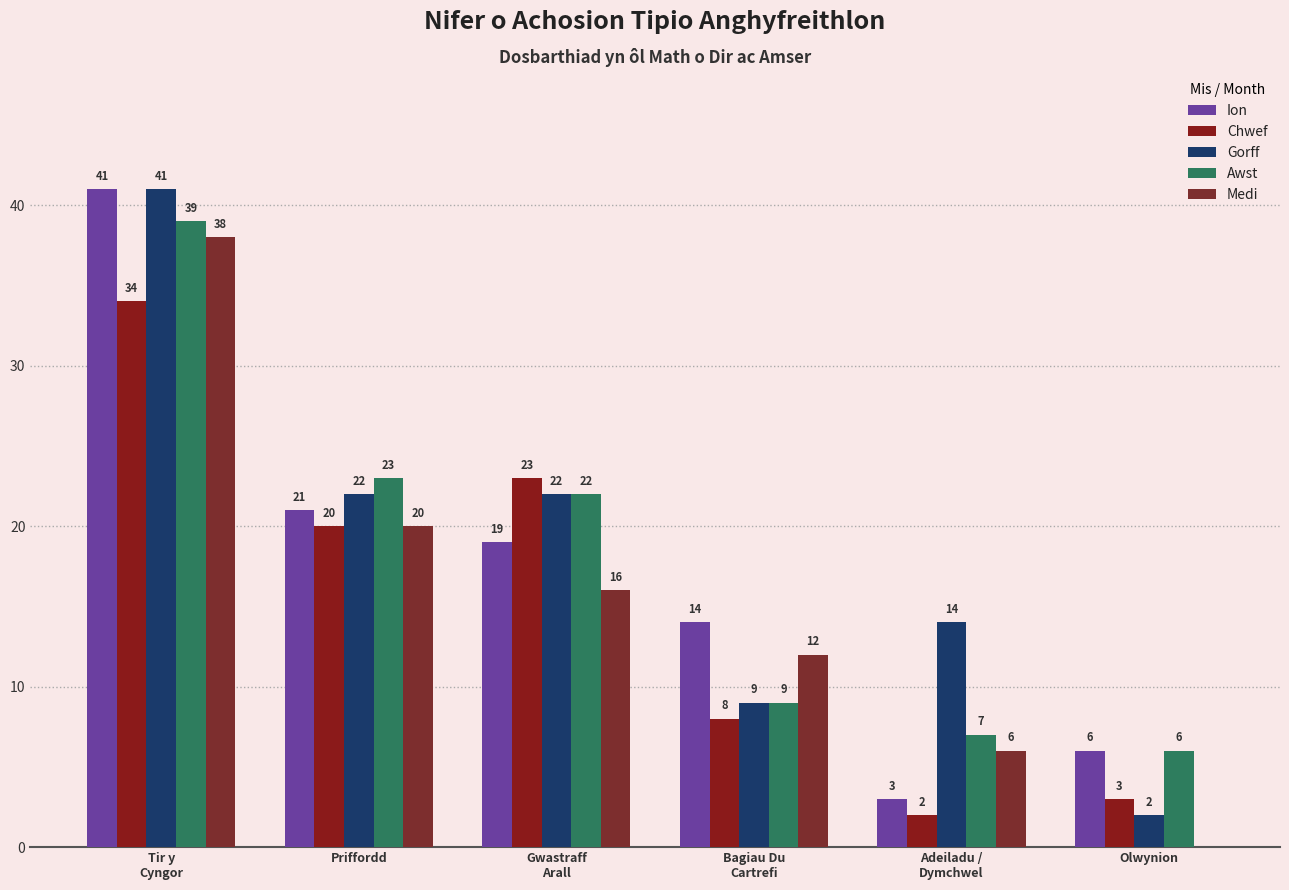

What is the sum of all Ion values?

104